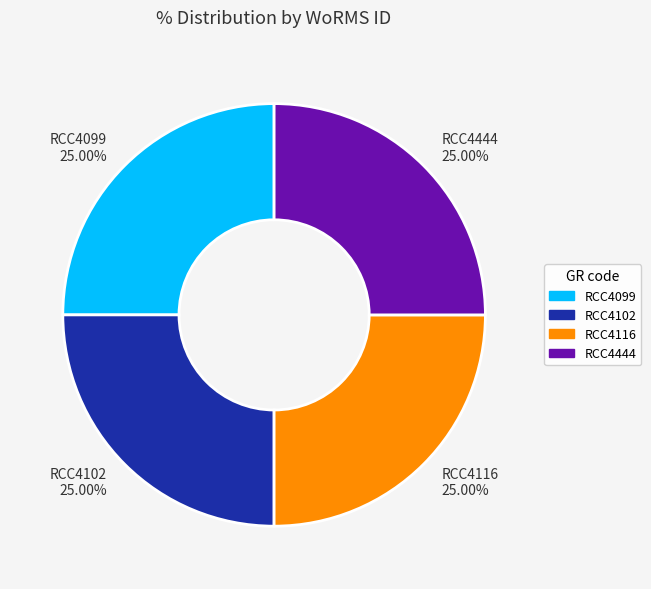

Approximately how many times larger is the value at RCC4099 25.00% compared to RCC4444 25.00%?

1.0